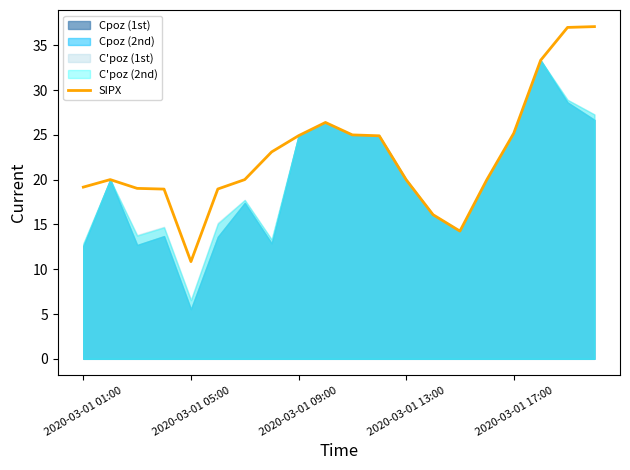

Does the chart display data point markers on the line(s)?

No